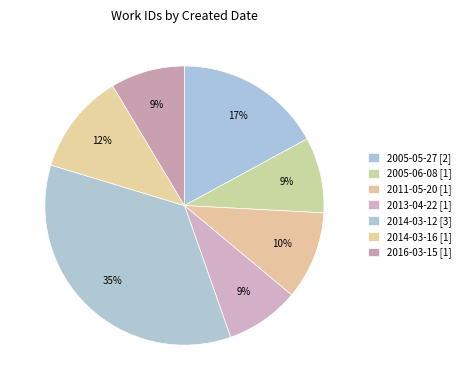

How many slices are in this pie chart?

7